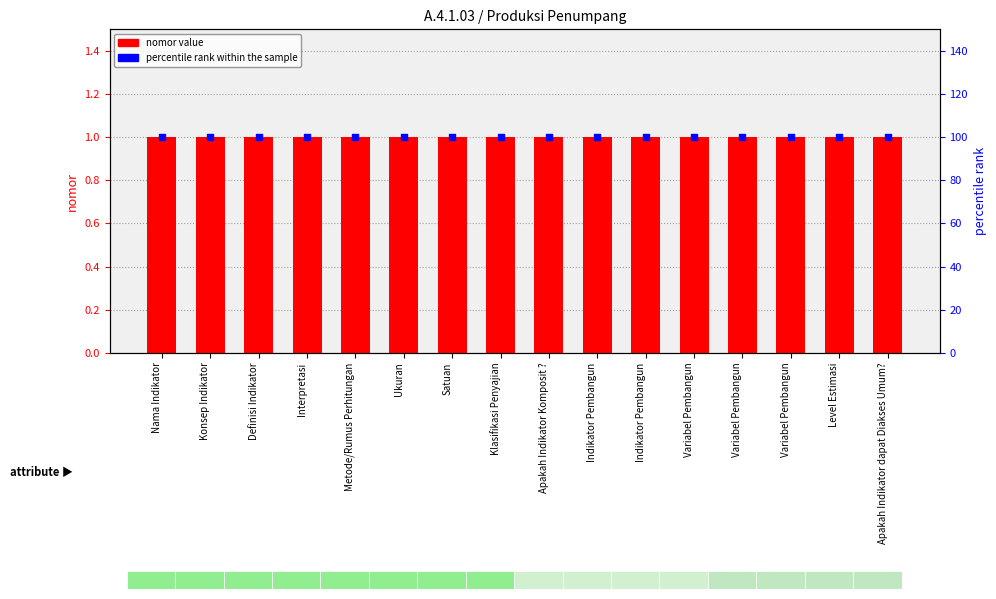

Which series reaches the maximum Y coordinate?

percentile rank within the sample